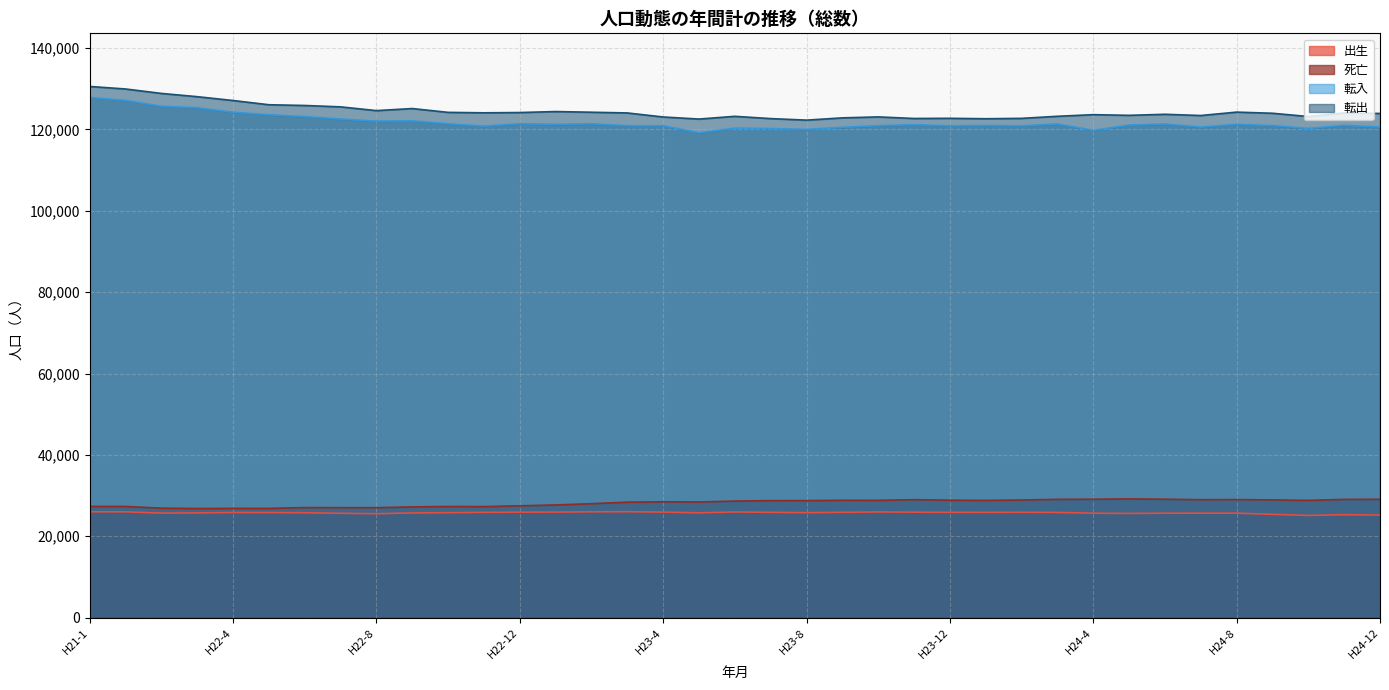

Is the value of 転出 at H22-8 greater than the value of 転入 at H24-1?

Yes